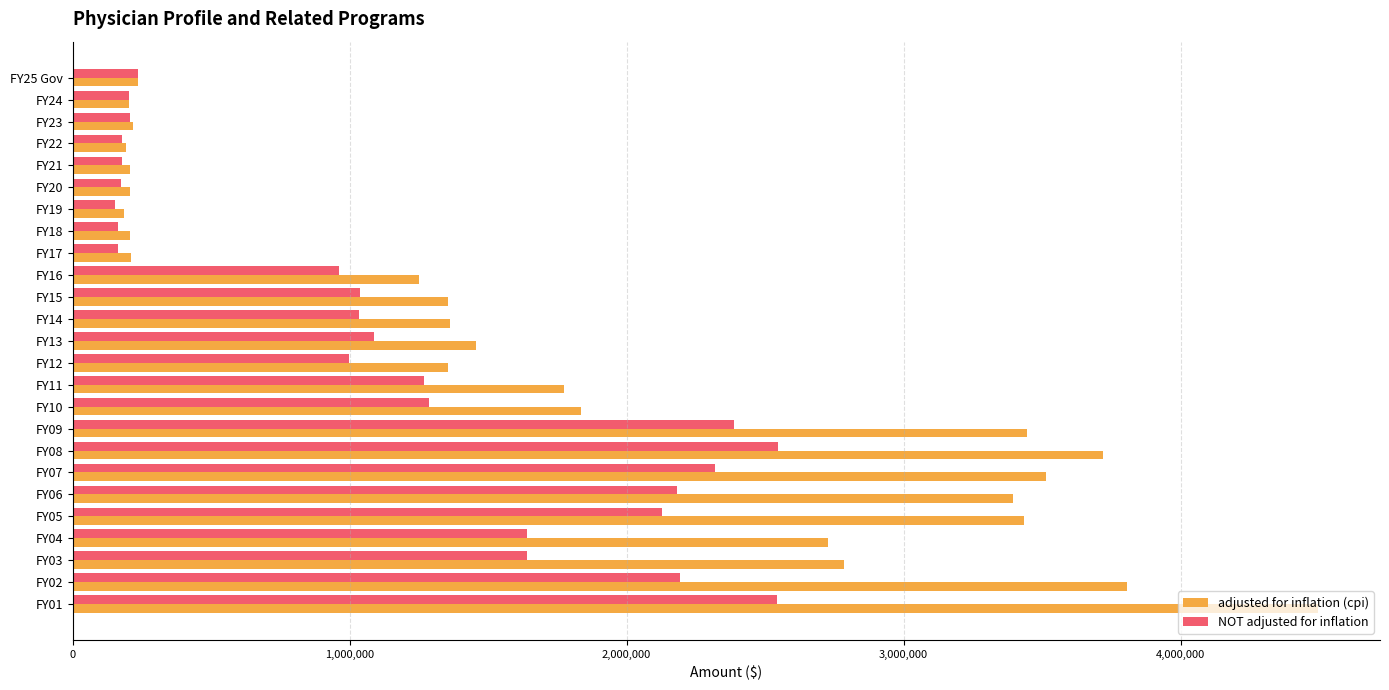

At which category does the chart reach its peak across all series?

FY01